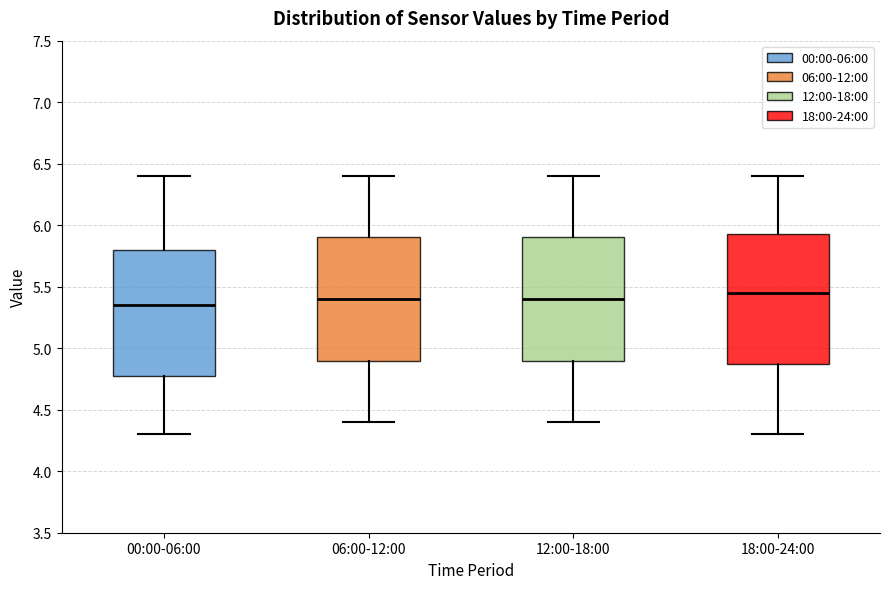

Where does the upper whisker of the box for 06:00-12:00 end on the y-axis? The values are not printed on the chart, so give them approximately, as read against the axis.

6.40